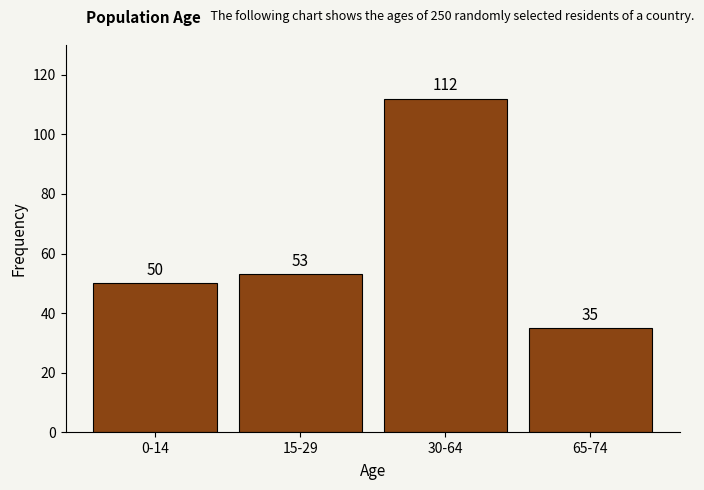

Reading left to right, what are all the values shown in this chart?

50	53	112	35